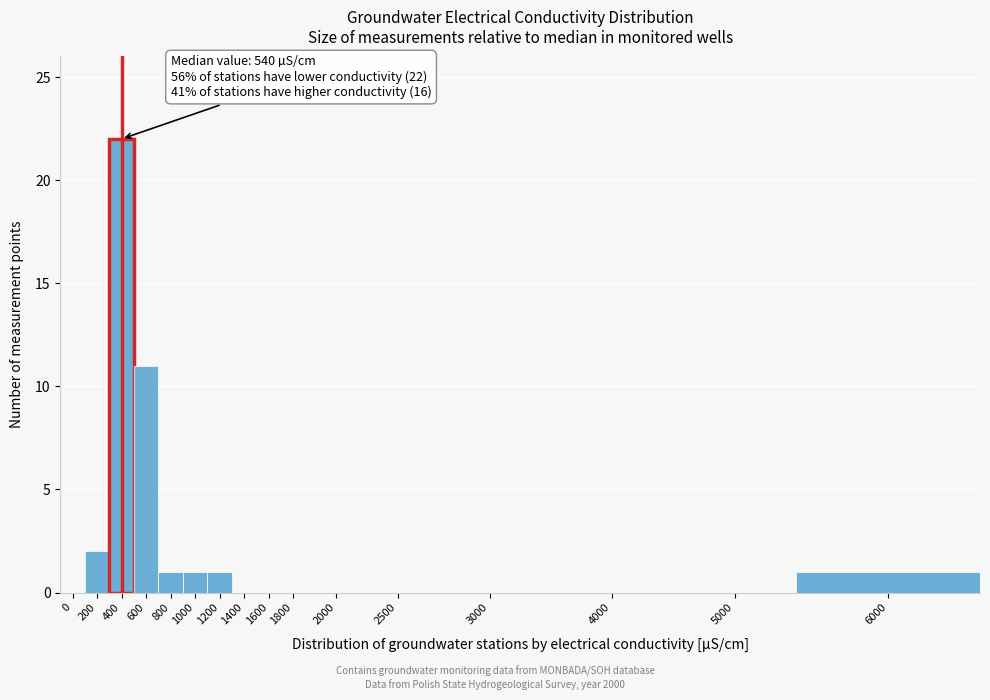

Reading right to left, extract all data points from this chart.

6000=1	5000=0	4000=0	3000=0	2500=0	2000=0	1800=0	1600=0	1400=0	1200=1	1000=1	800=1	600=11	400=22	200=2	0=0